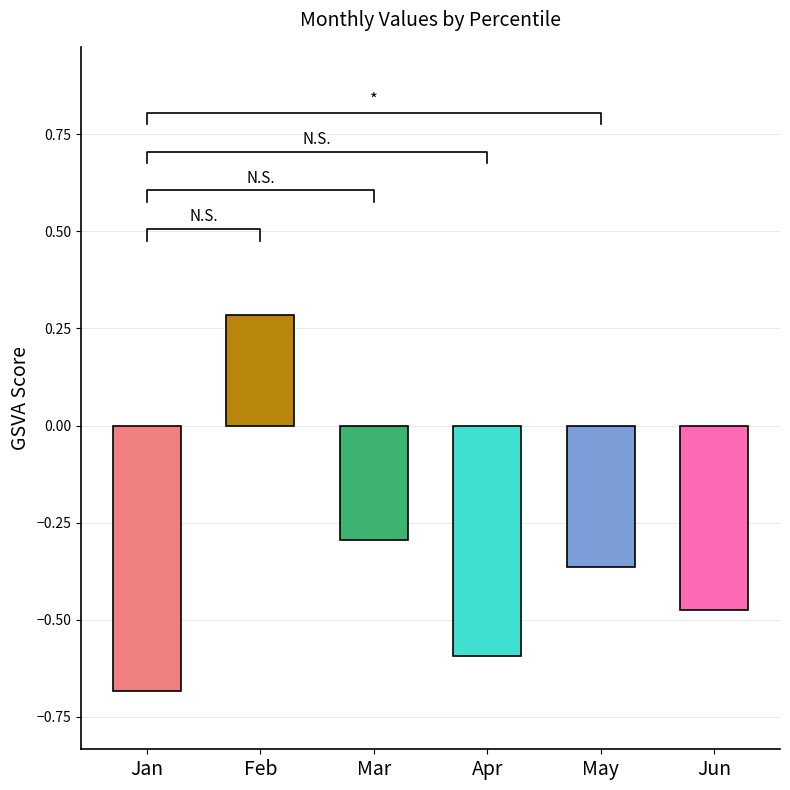

How many bars are there in each group?

6